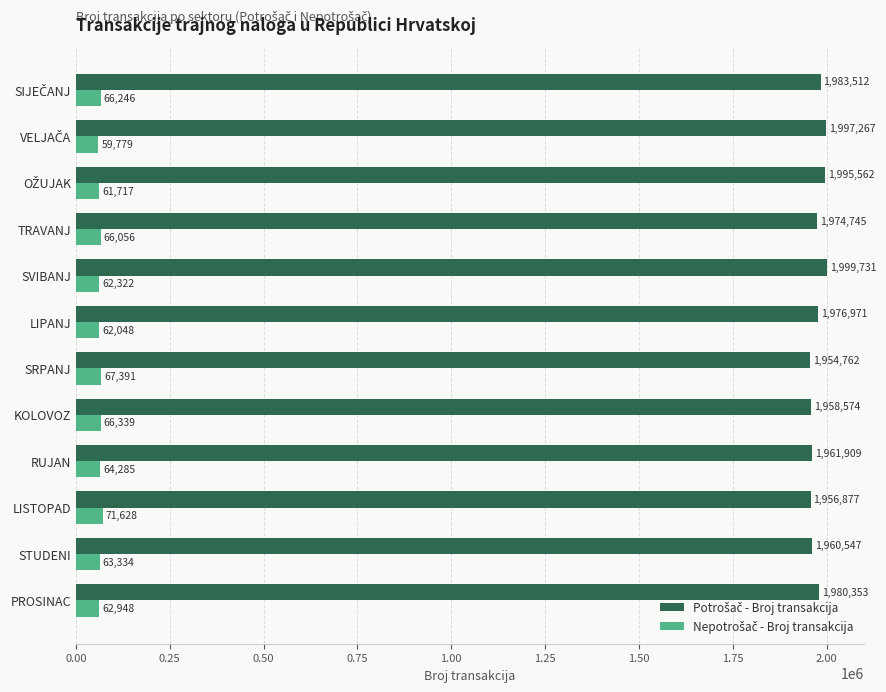

Which label corresponds to the largest value in the chart?

SVIBANJ